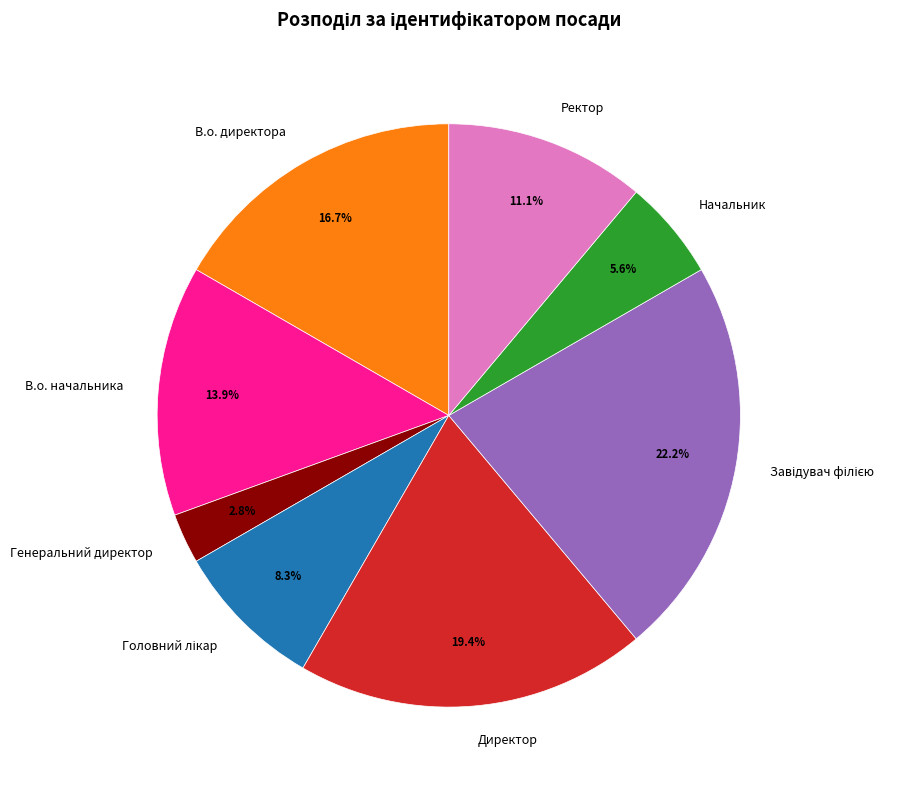

How many segments does this pie chart have?

8